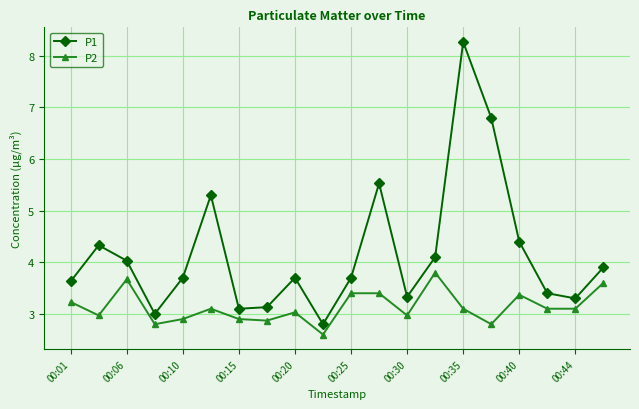

Which series has the widest spread of values?

P1